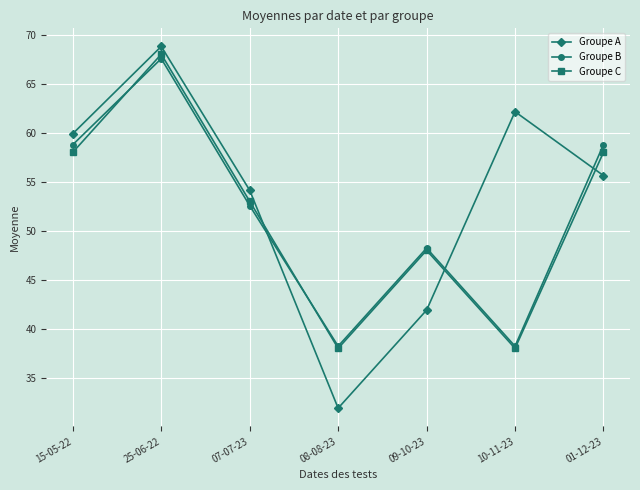

What is the value of the Groupe C point at the 4th from the left?

38.0